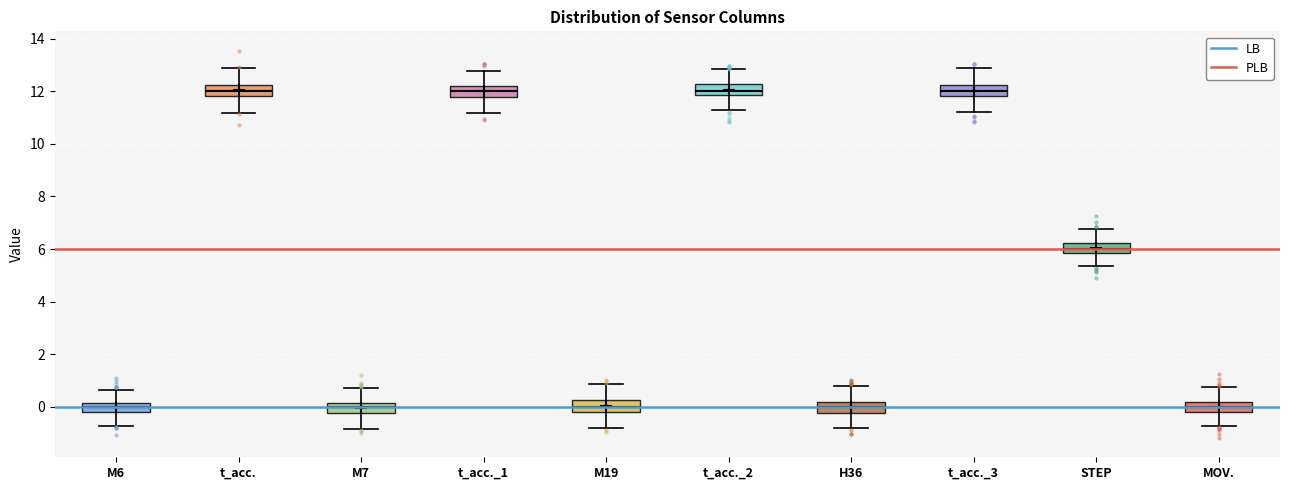

Reading left to right, transcribe this box plot: for each box, give where its median line is, the range the box spans, and where its two whiskers end, as read against the y-axis. The values are not printed on the chart, so give them approximately, as read against the axis.

M6: median 0.0, box -0.2 to 0.2, whiskers -0.8 to 0.6
t_acc.: median 12.0, box 11.8 to 12.2, whiskers 11.2 to 12.8
M7: median 0.0, box -0.2 to 0.2, whiskers -0.8 to 0.8
t_acc._1: median 12.0, box 11.8 to 12.2, whiskers 11.2 to 12.8
M19: median 0.0, box -0.2 to 0.2, whiskers -0.8 to 0.8
t_acc._2: median 12.0, box 11.8 to 12.2, whiskers 11.4 to 12.8
H36: median 0.0, box -0.2 to 0.2, whiskers -0.8 to 0.8
t_acc._3: median 12.0, box 11.8 to 12.2, whiskers 11.2 to 12.8
STEP: median 6.0, box 5.8 to 6.2, whiskers 5.4 to 6.8
MOV.: median 0.0, box -0.2 to 0.2, whiskers -0.8 to 0.8